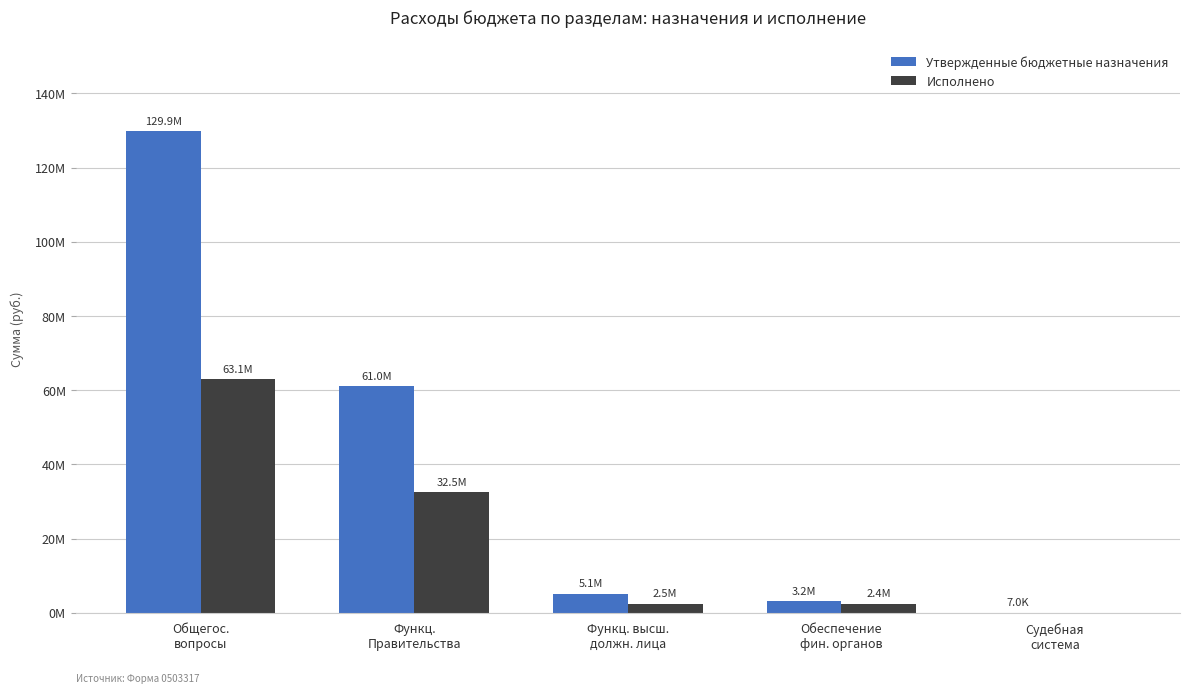

What is the label of the 5th bar from the right?

Общегос.
вопросы